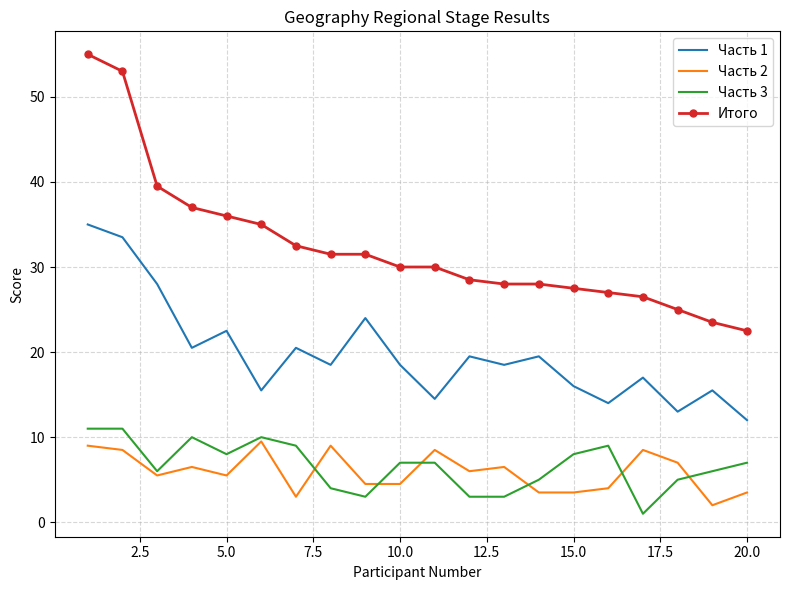

True or false: Часть 3 and Итого cross at least once.

False